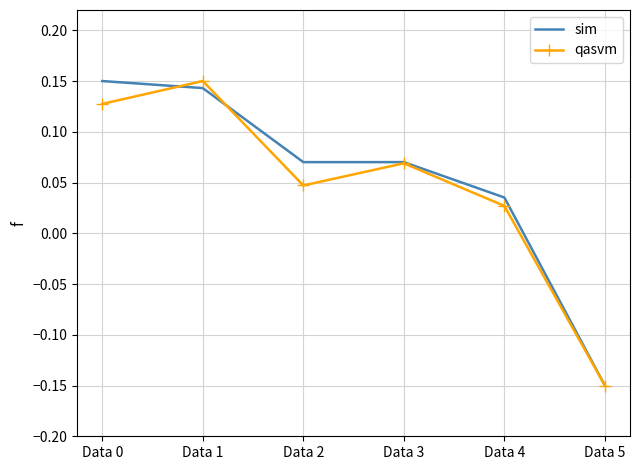

Which series has the largest total across all categories?

sim